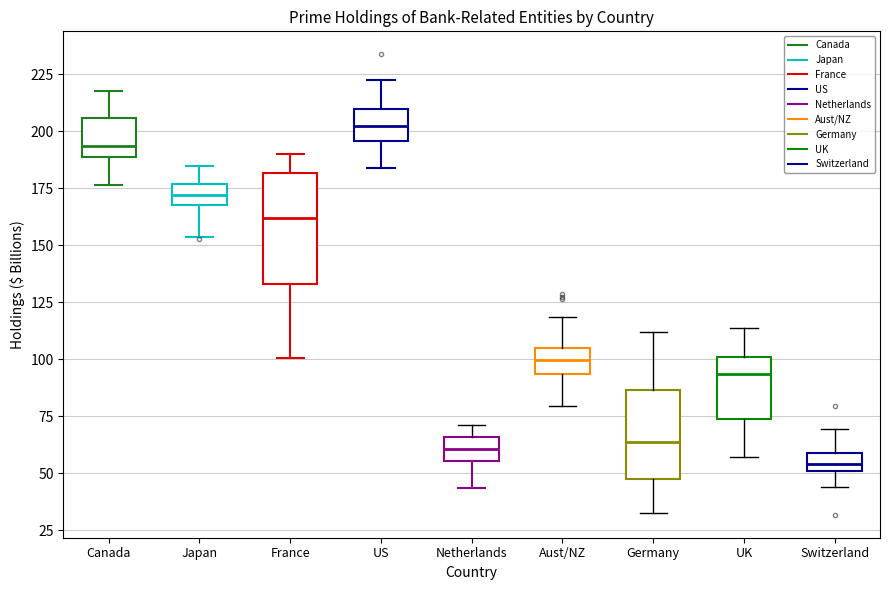

Which box's median line is the lowest?

Switzerland